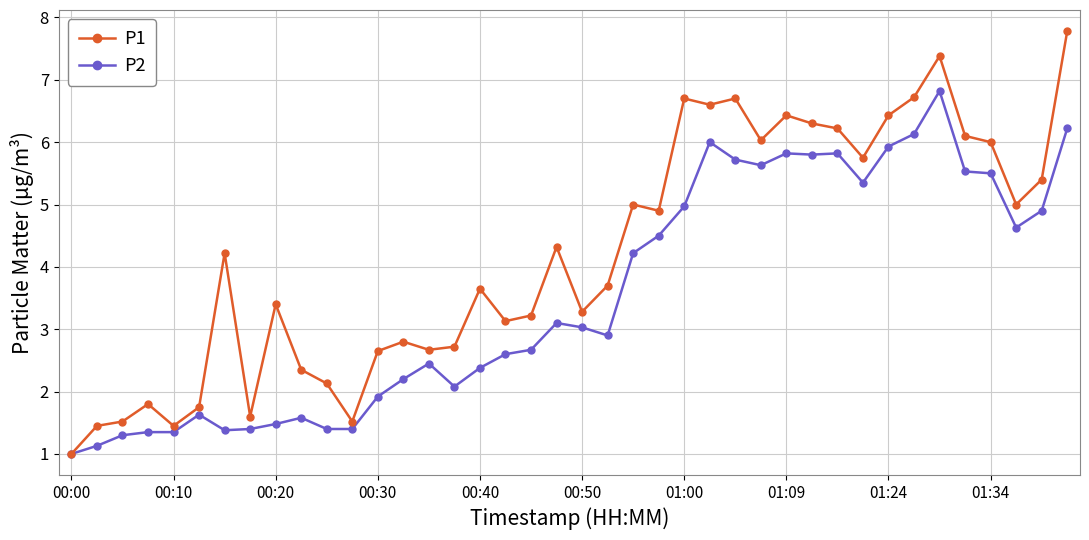

Rank the series by their average value, from lowest to highest.

P2, P1